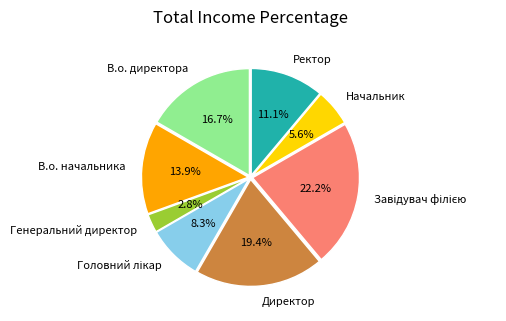

To the nearest percent, what percentage of the pie is Генеральний директор?

3%